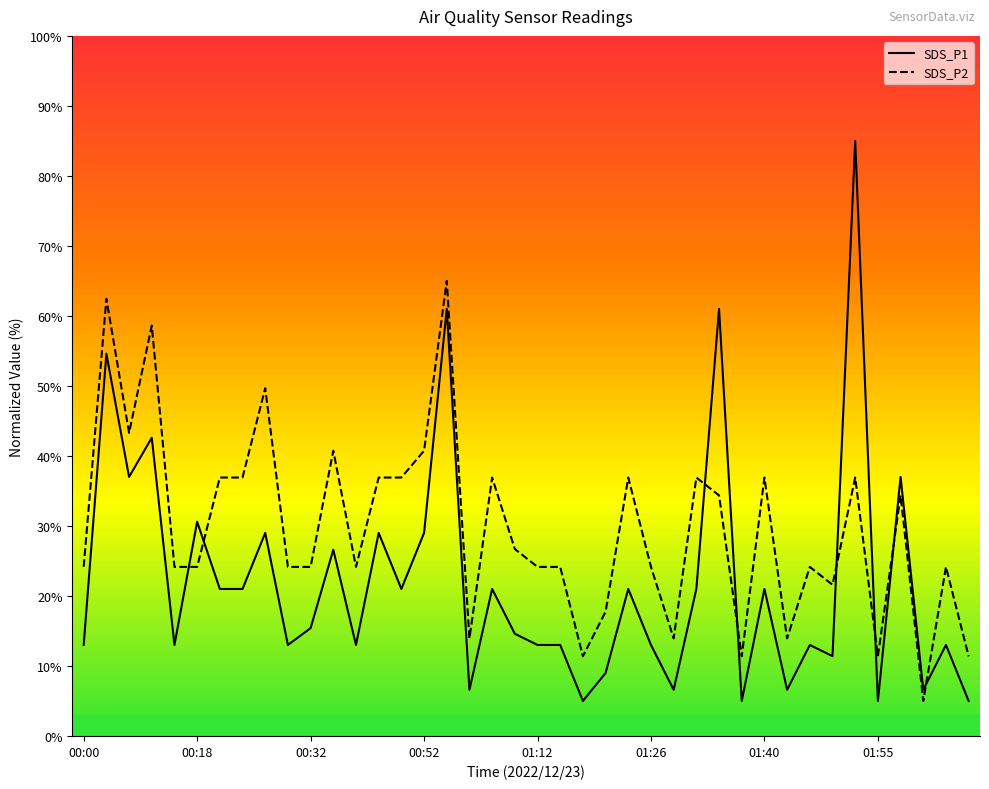

How many lines are shown in the chart?

2